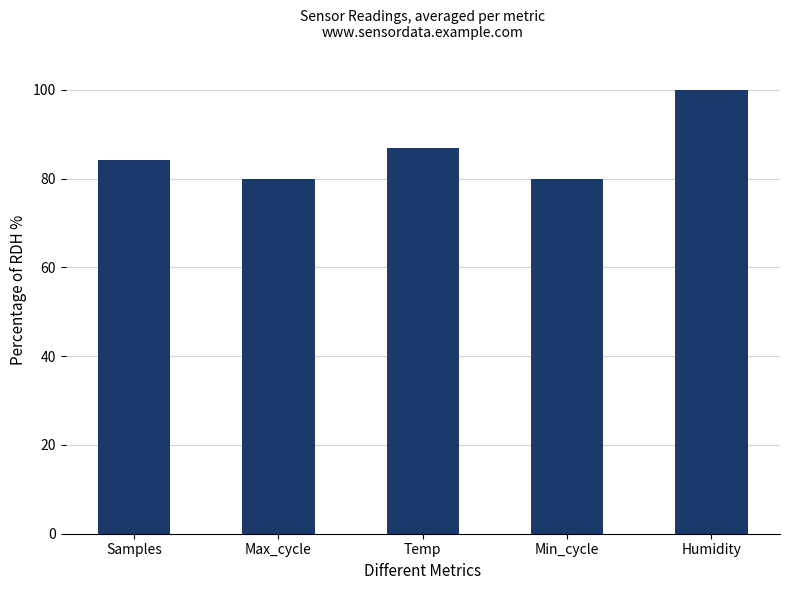

What is the value of the 3rd bar from the left?

87.0